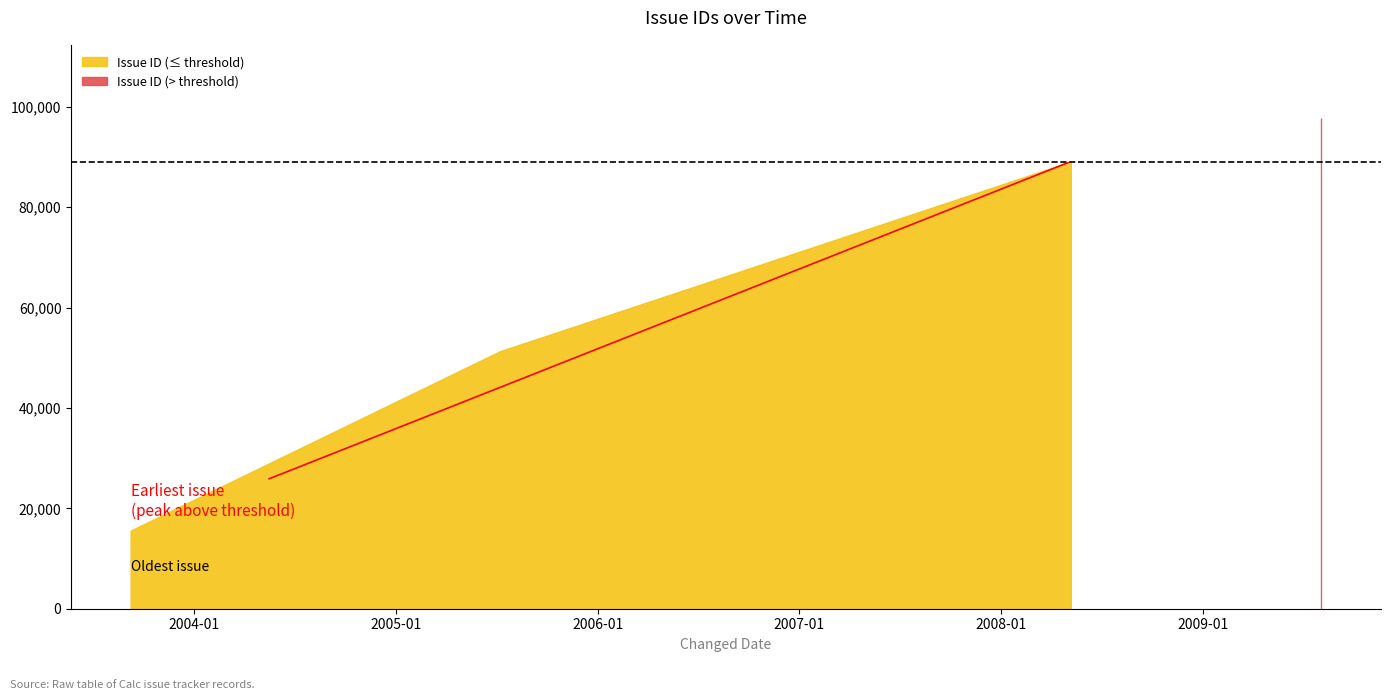

Is it true that the value at 2008-05-07 is 89117?

True